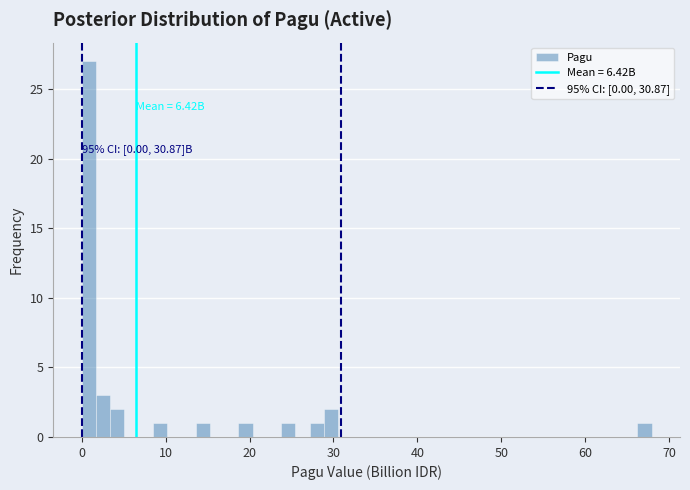

Around what value on the x-axis is the tallest bar? Give the approximate position of its centre, as read against the axis.

1